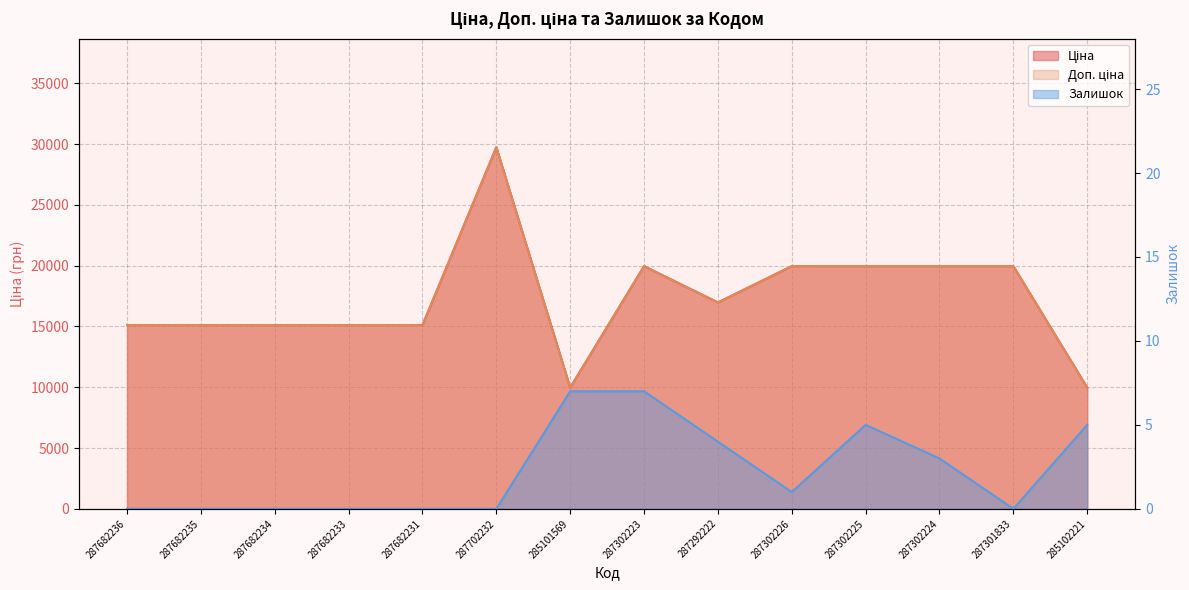

List the series in order of their peak value, highest first.

Ціна, Доп. ціна, Залишок